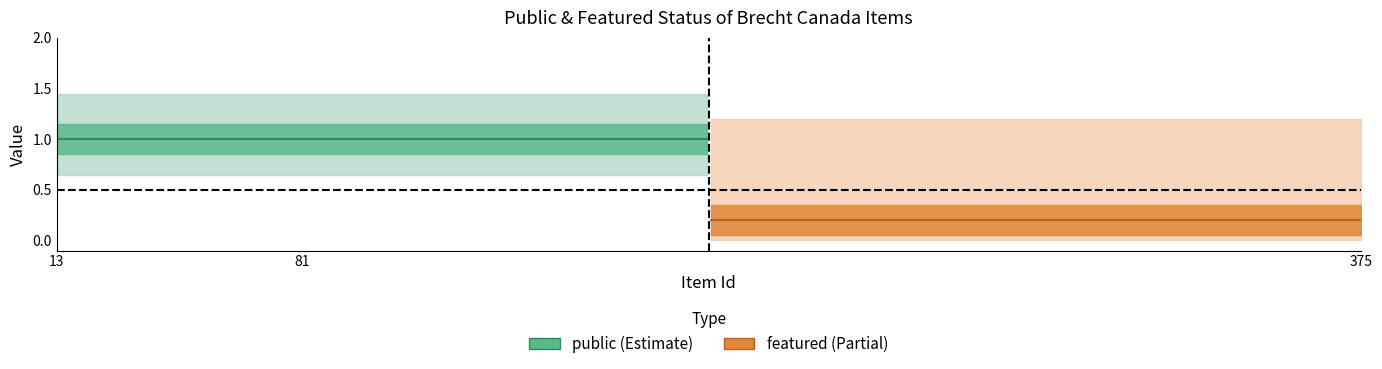

What is the greatest value displayed?

1